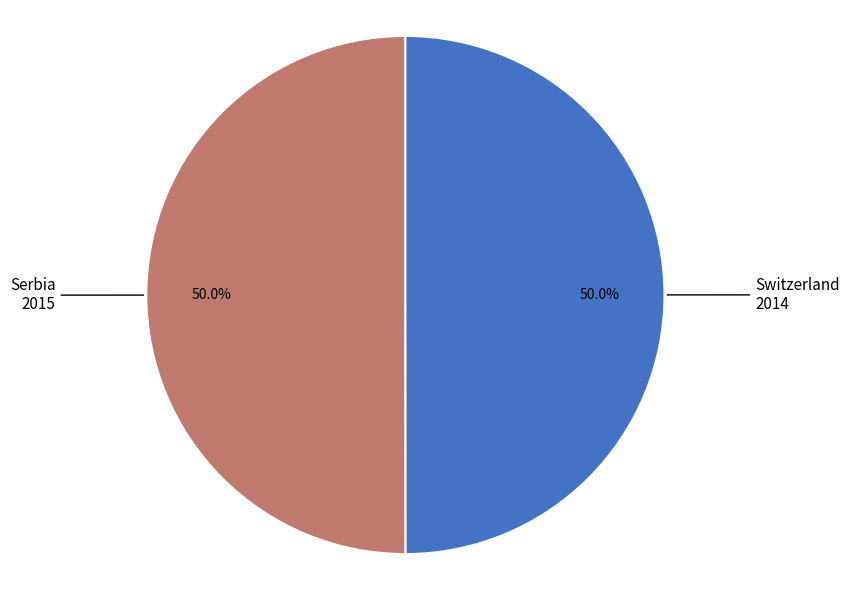

True or false: Switzerland accounts for 50% of the total.

True